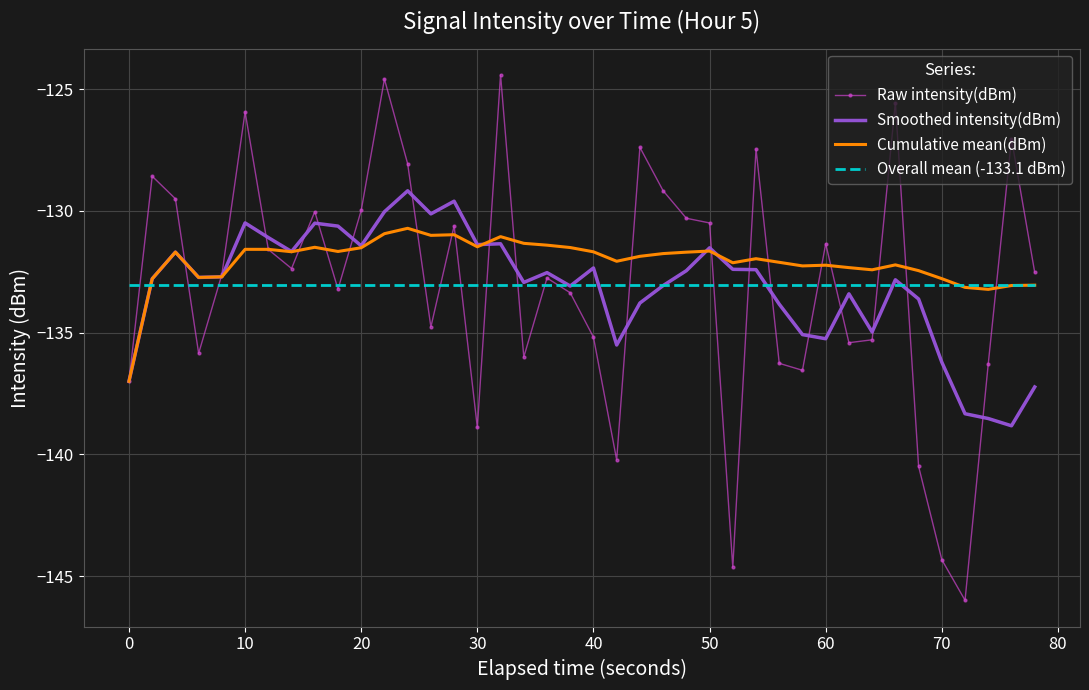

What is the highest value of the Cumulative mean(dBm) series?

-130.7